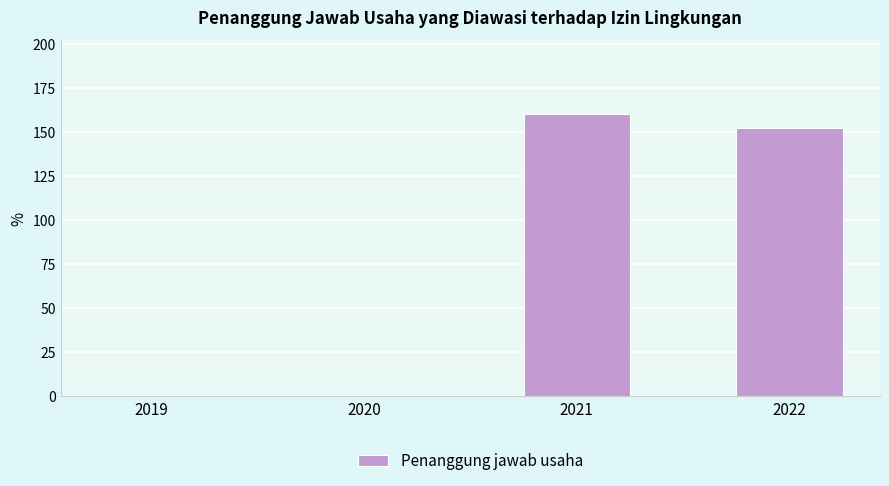

What is the maximum value shown in the chart?

160